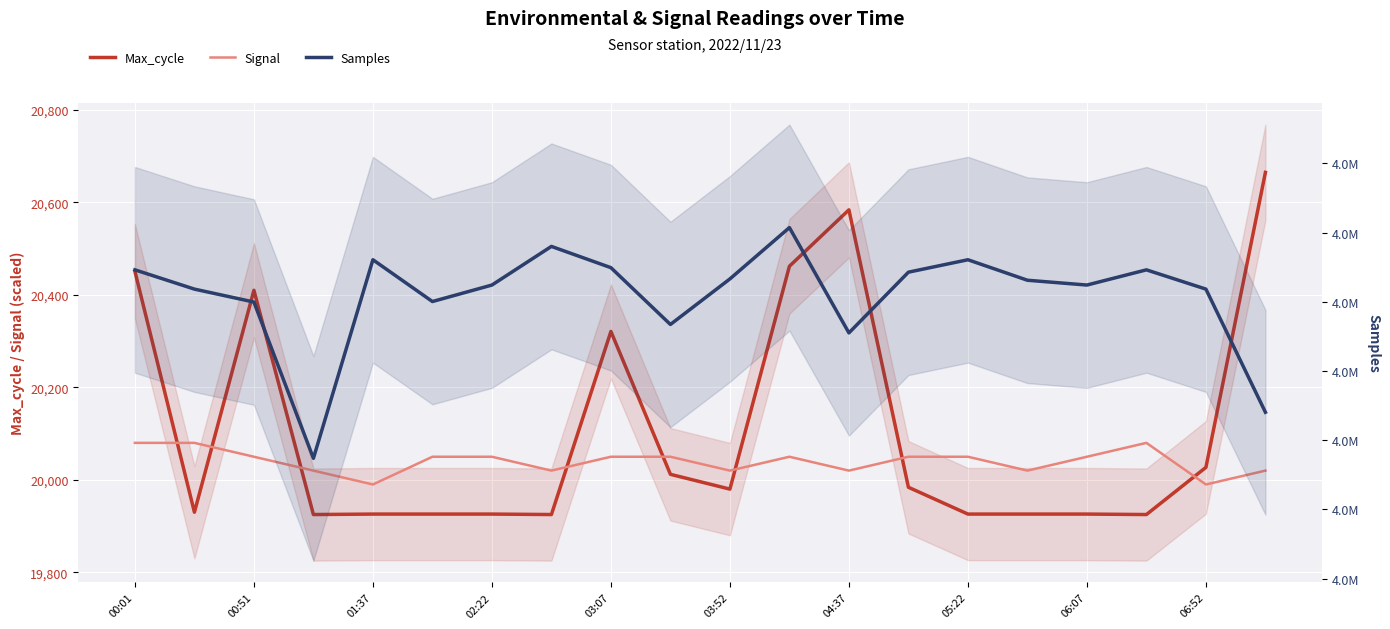

At which category is the sum across all series the highest?

11